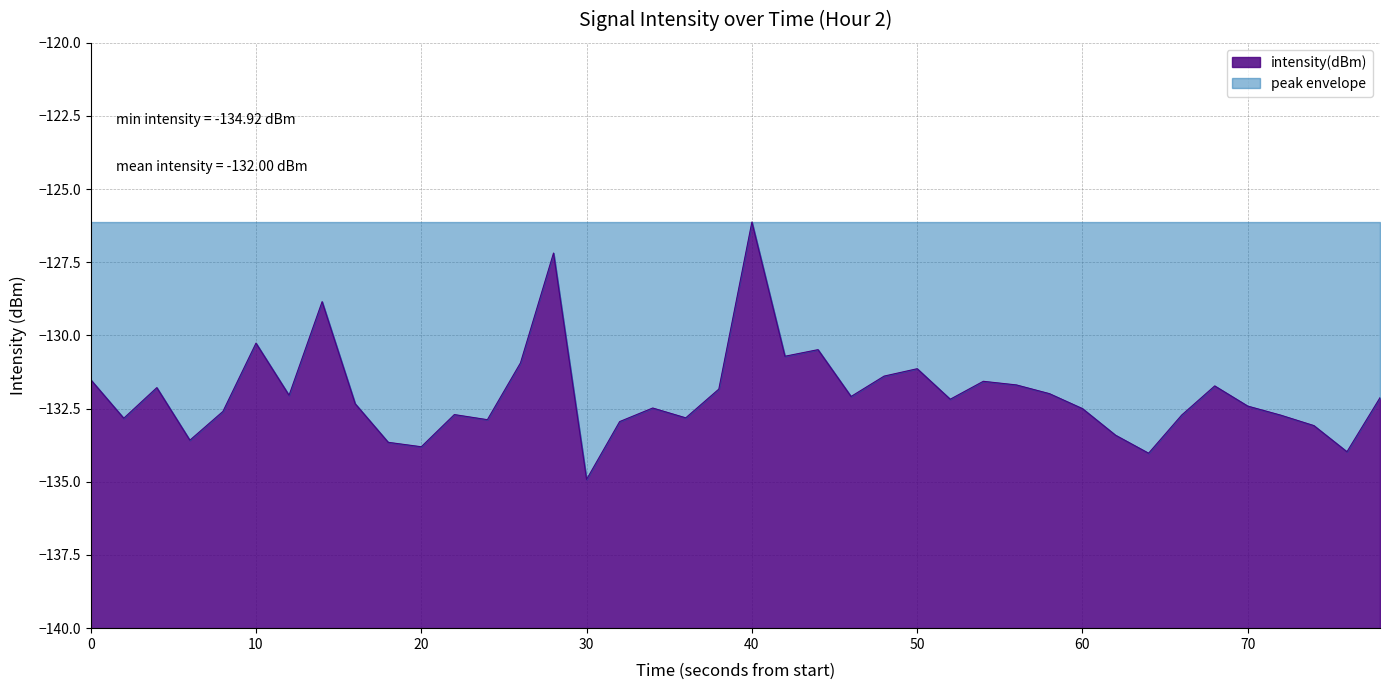

True or false: there are more than 0 points higher than both neighbors.

True